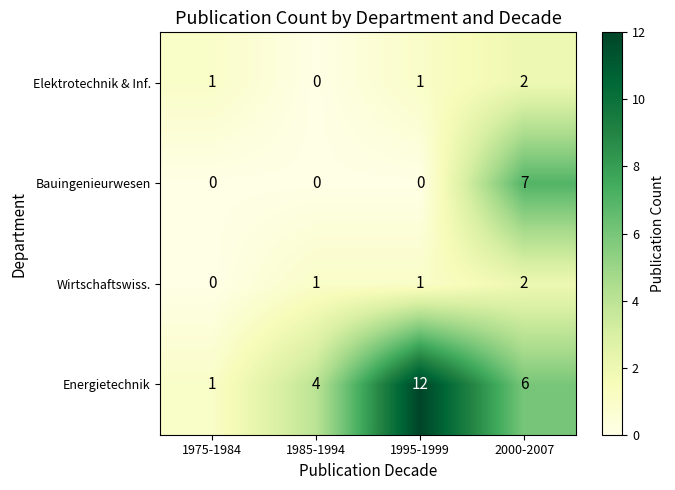

How many Bauingenieurwesen values are between 0 and 7?

4